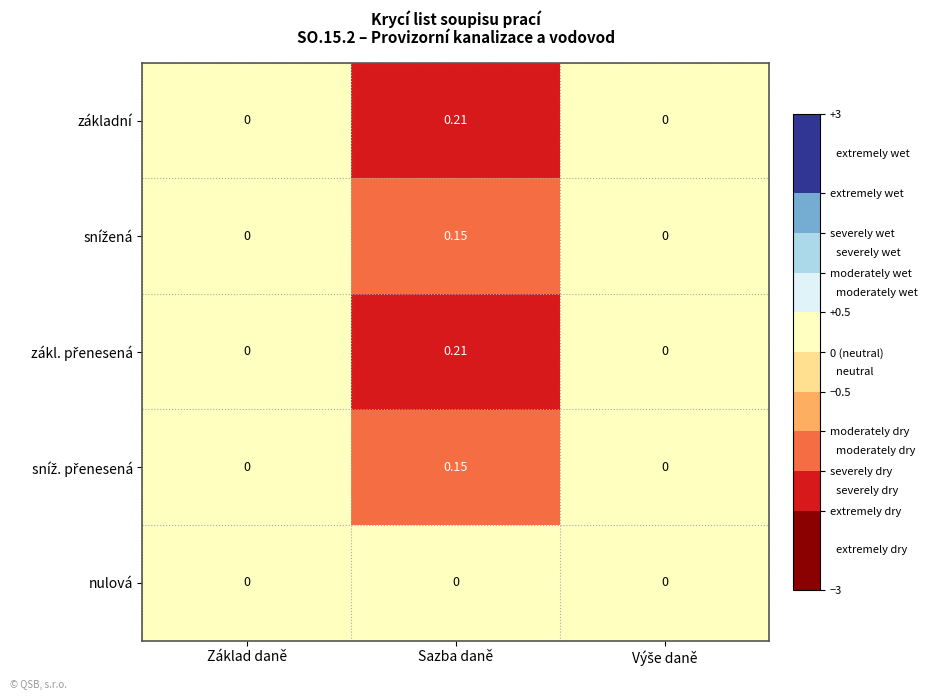

How many categories are shown in the chart?

3